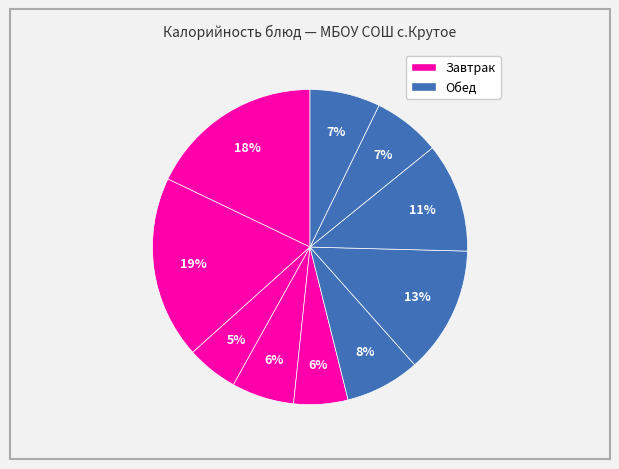

How many slices are in this pie chart?

10